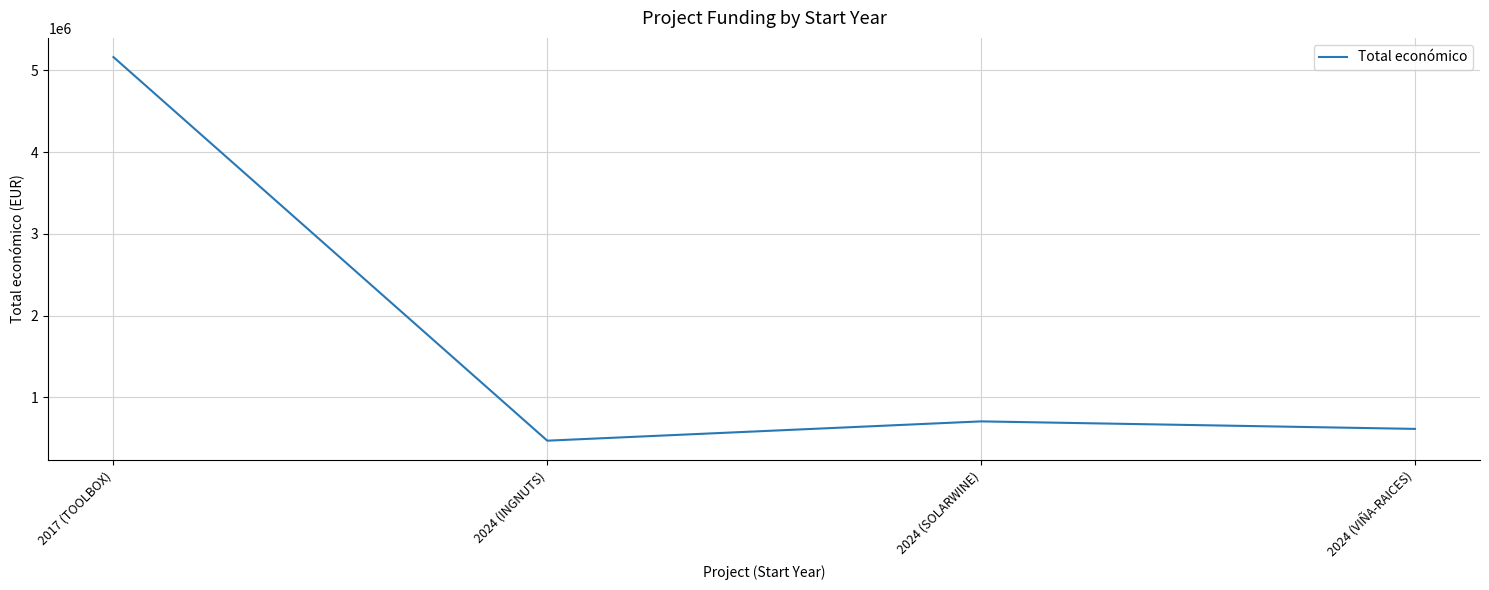

Where is the first local maximum?

2024 (SOLARWINE)